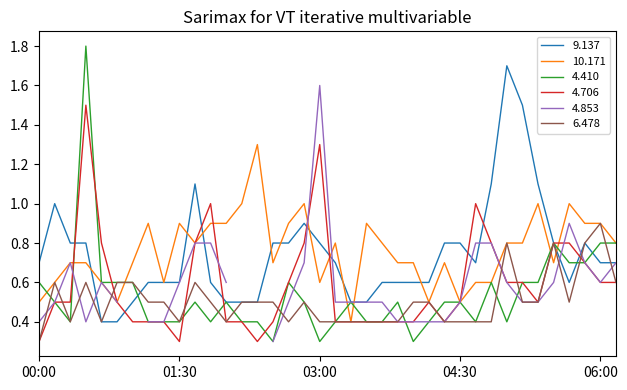

Is this an area chart (filled region under the line)?

No